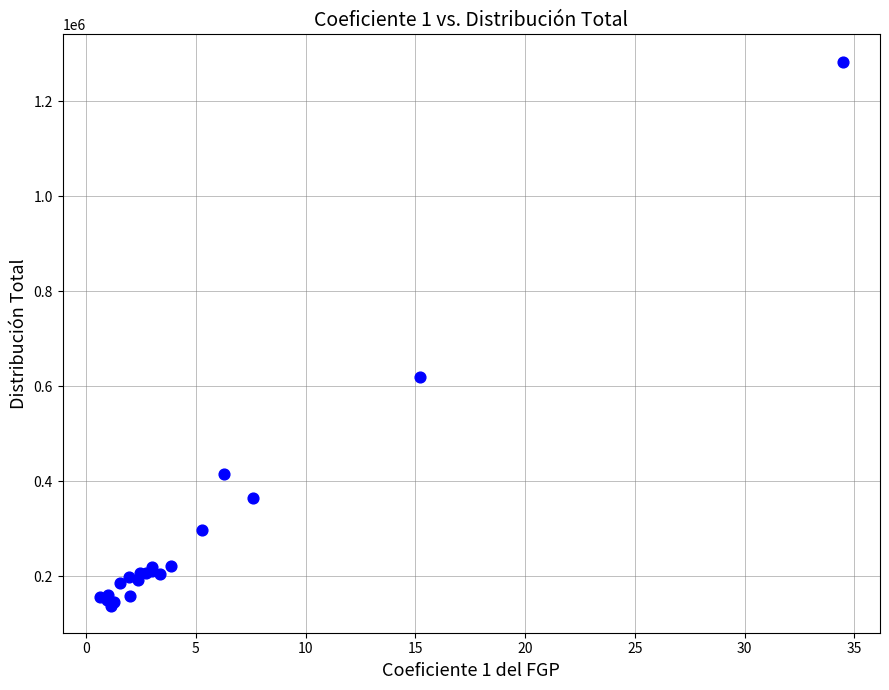

What Y value in the scatter plot is closest to 710528?

619579.5